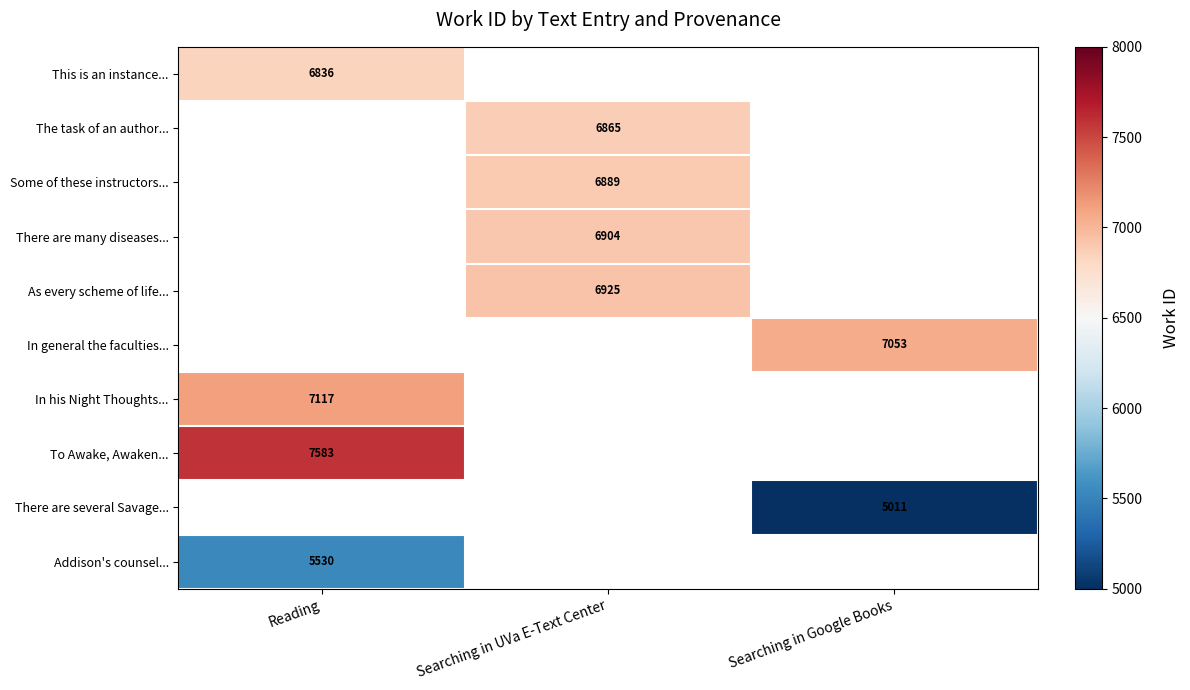

How many categories are shown in the chart?

3